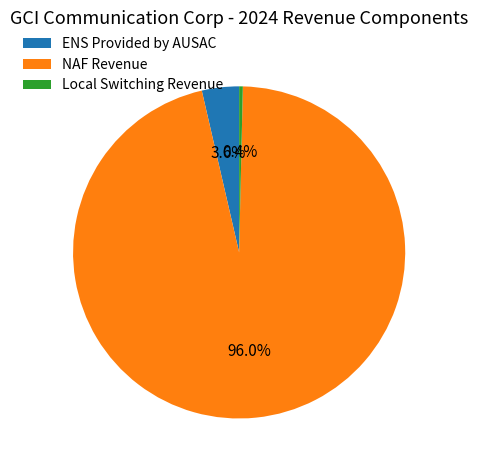

To the nearest percent, what is the average slice percentage?

33%